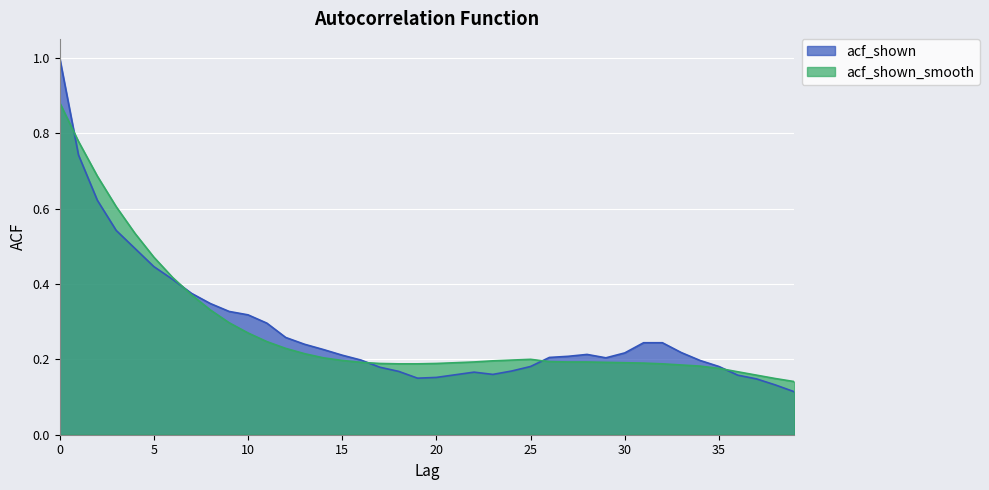

Reading left to right, extract all data points from this chart.

acf_shown: 1.0	0.7	0.6	0.5	0.5	0.4	0.4	0.4	0.3	0.3	0.3	0.3	0.3	0.2	0.2	0.2	0.2	0.2	0.2	0.1	0.2	0.2	0.2	0.2	0.2	0.2	0.2	0.2	0.2	0.2	0.2	0.2	0.2	0.2	0.2	0.2	0.2	0.1	0.1	0.1
acf_shown_smooth: 0.9	0.8	0.7	0.6	0.5	0.5	0.4	0.4	0.3	0.3	0.3	0.2	0.2	0.2	0.2	0.2	0.2	0.2	0.2	0.2	0.2	0.2	0.2	0.2	0.2	0.2	0.2	0.2	0.2	0.2	0.2	0.2	0.2	0.2	0.2	0.2	0.2	0.2	0.1	0.1